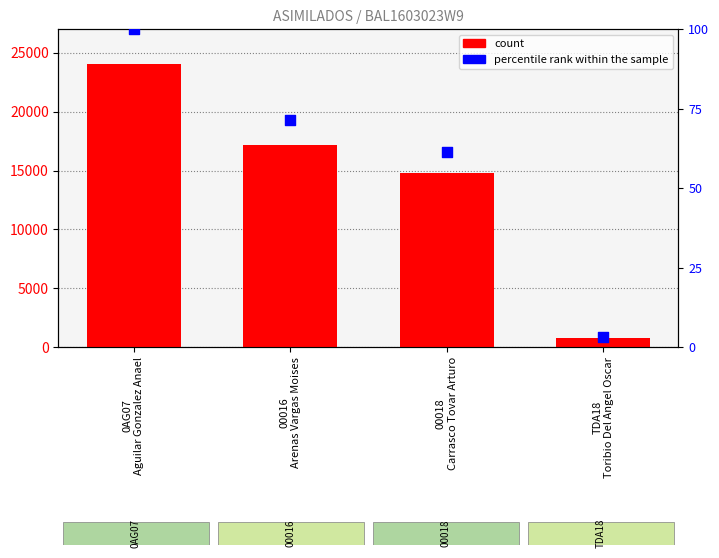

Which series reaches the minimum Y coordinate?

percentile rank within the sample